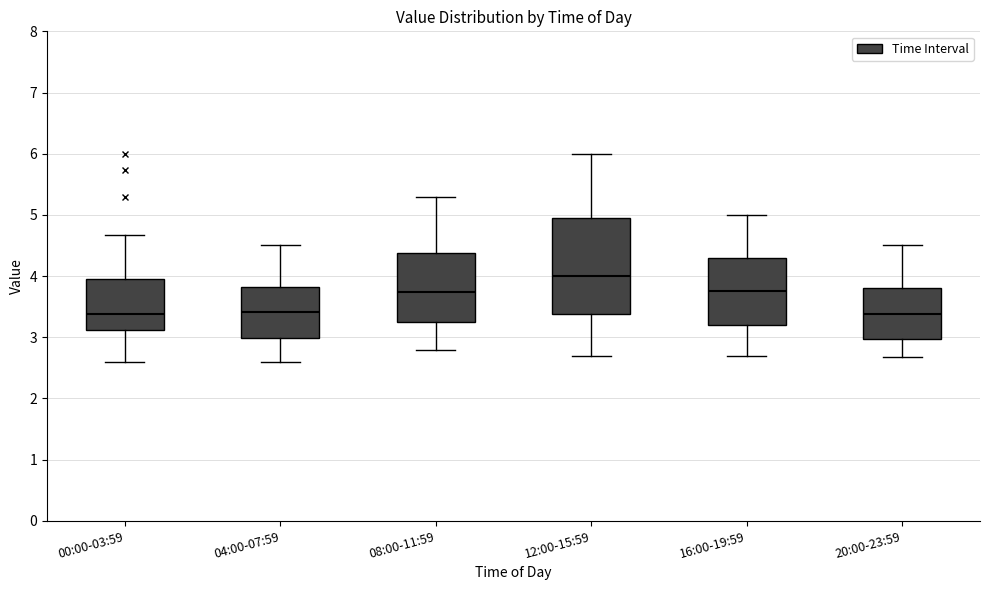

Where is the lower edge of the box for 08:00-11:59 on the y-axis? The values are not printed on the chart, so give them approximately, as read against the axis.

3.3